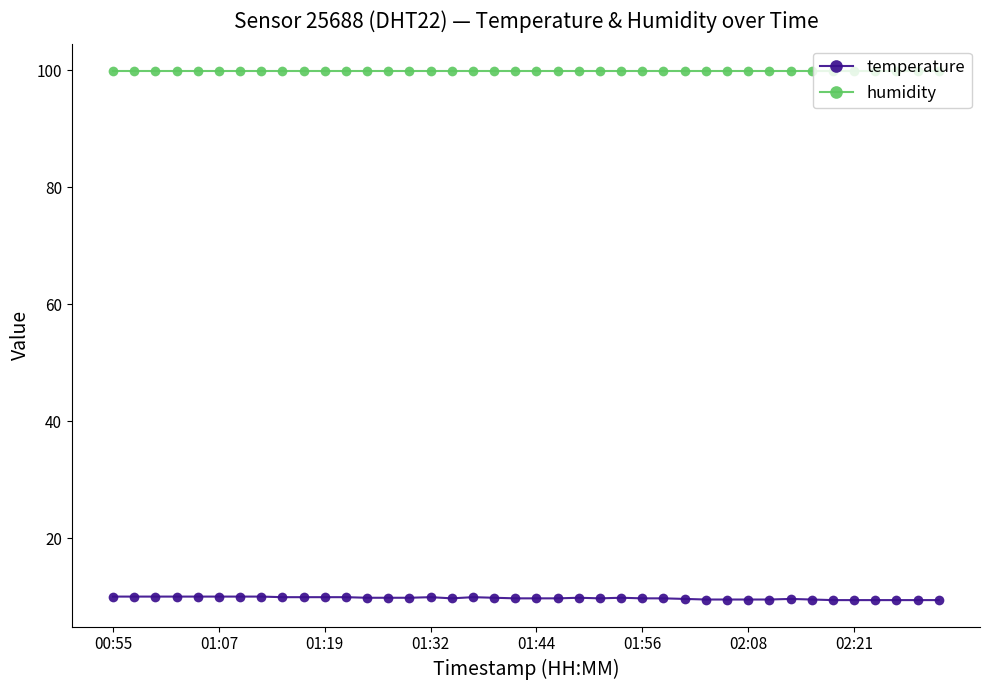

What is the value of the humidity point at the 12th from the left?

99.9